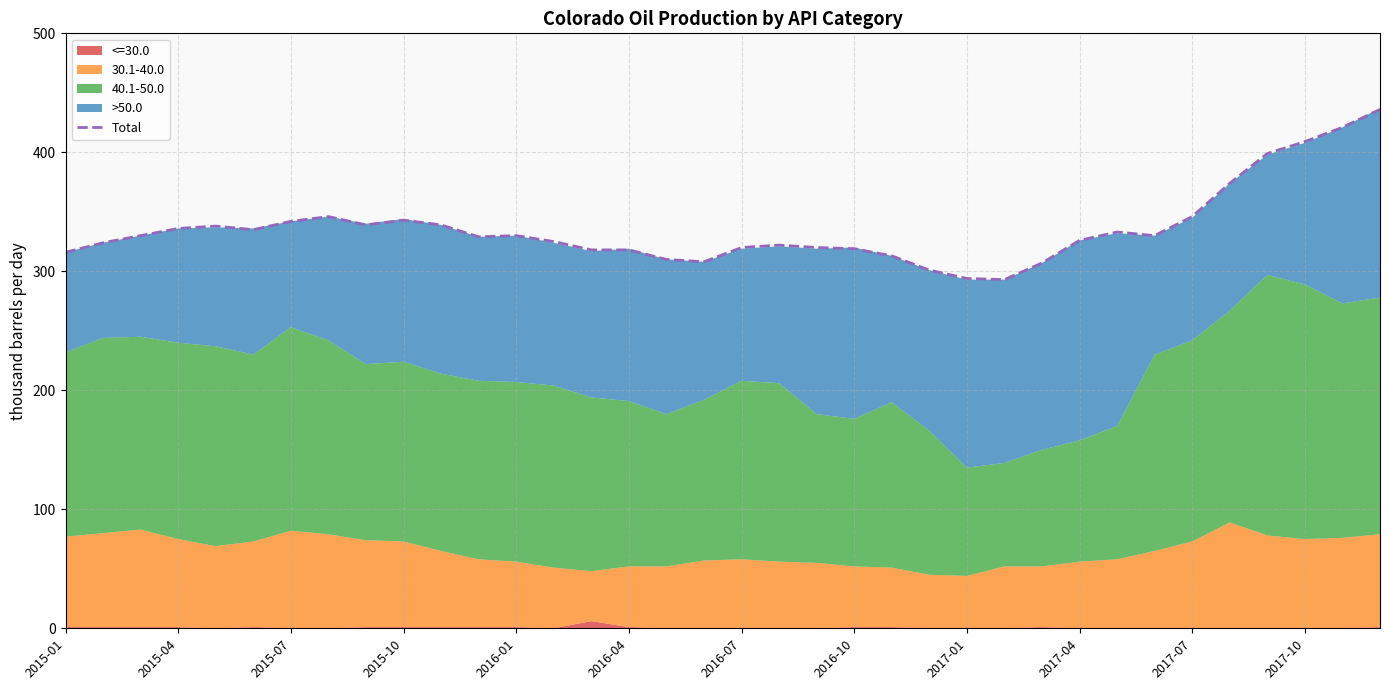

What is the highest value of the Total series?

436